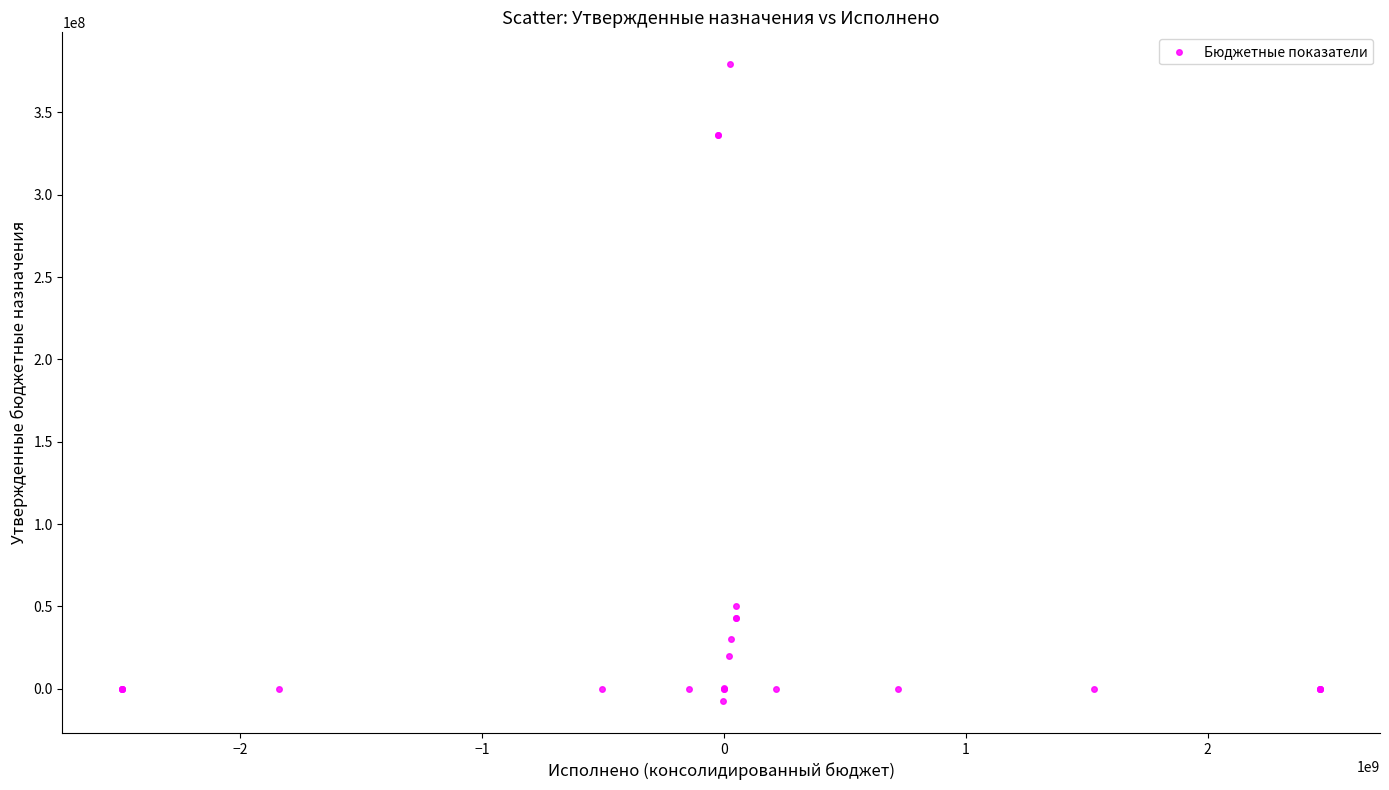

What Y value in the scatter plot is closest to 185895731?

50500000